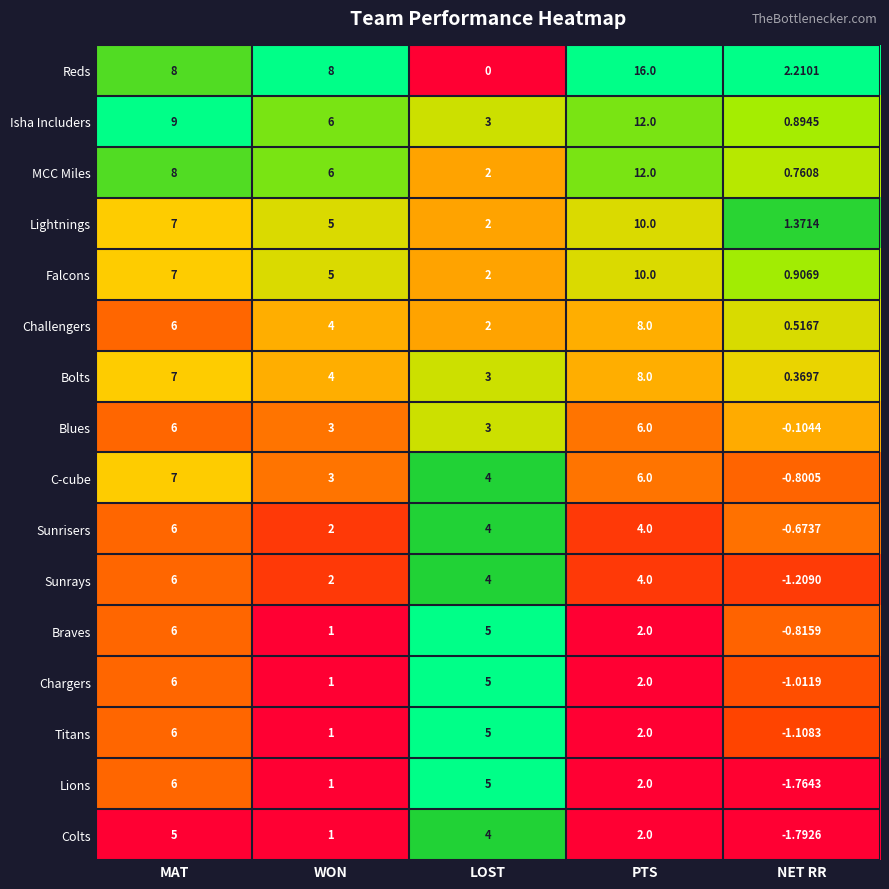

Where does the Braves series first go above 2?

MAT